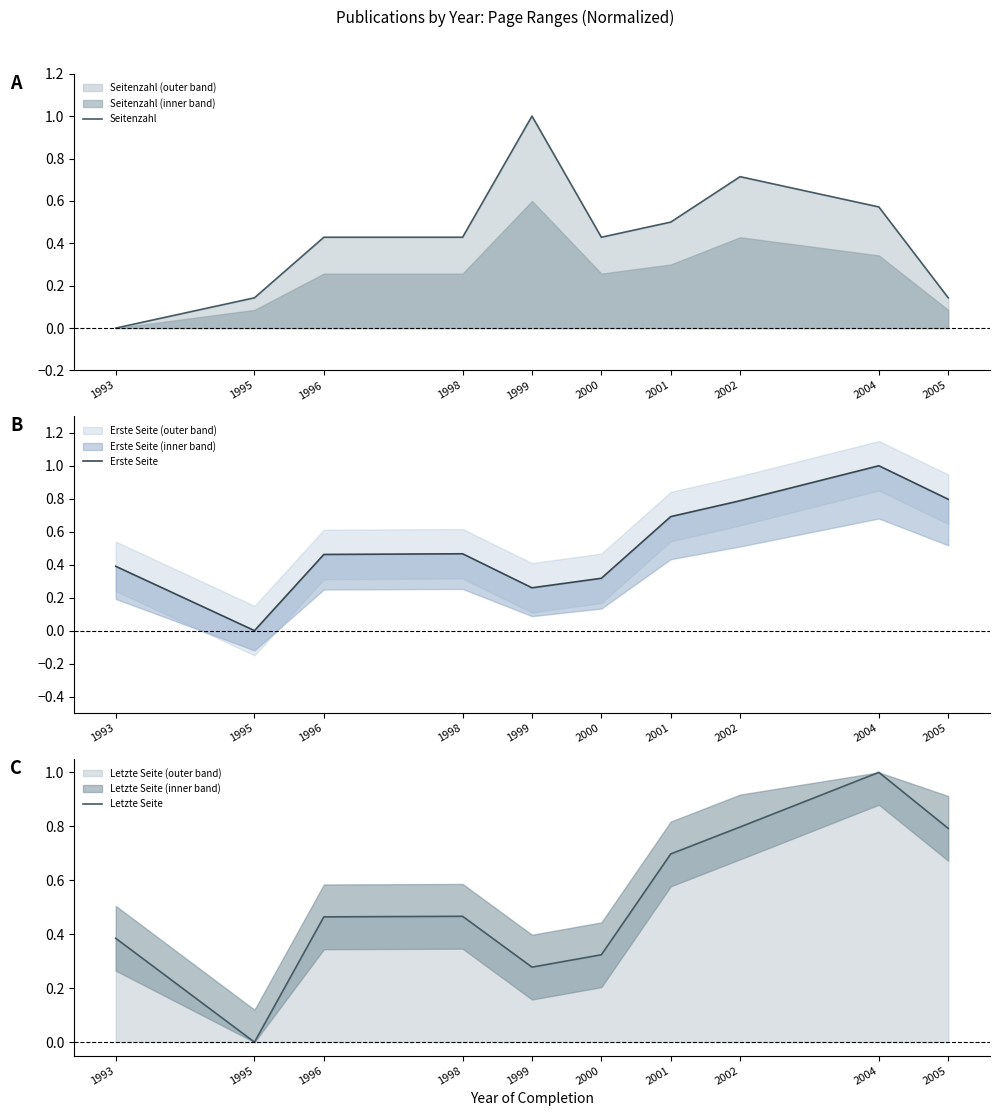

The value of Seitenzahl at 2001 is 0.3. True or false?

False